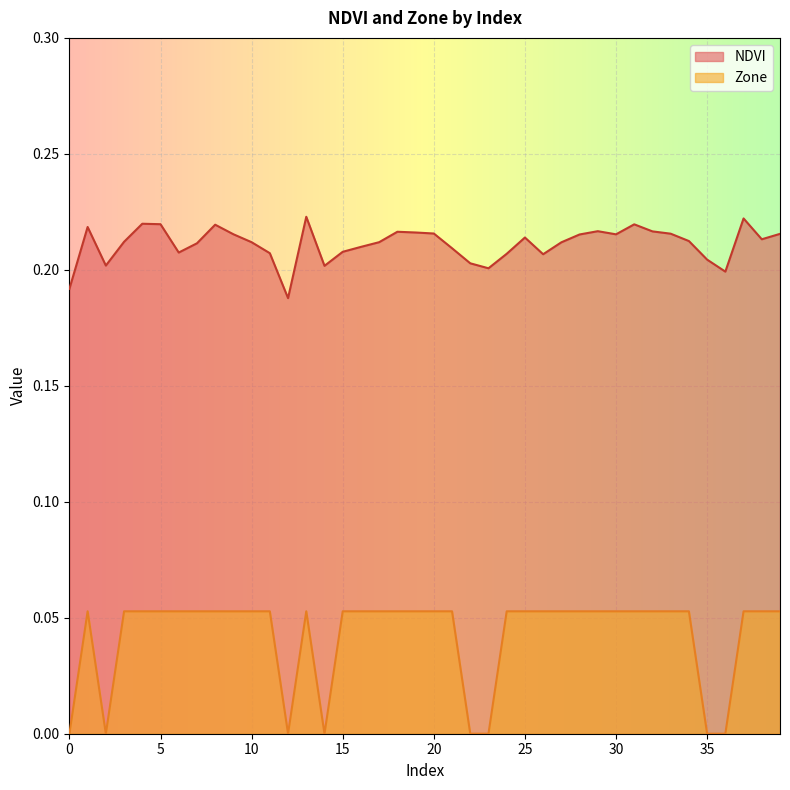

How many data points in Zone are above 0?

32